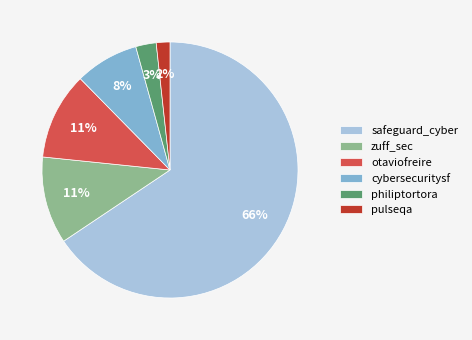

To the nearest percent, what portion does zuff_sec represent?

11%